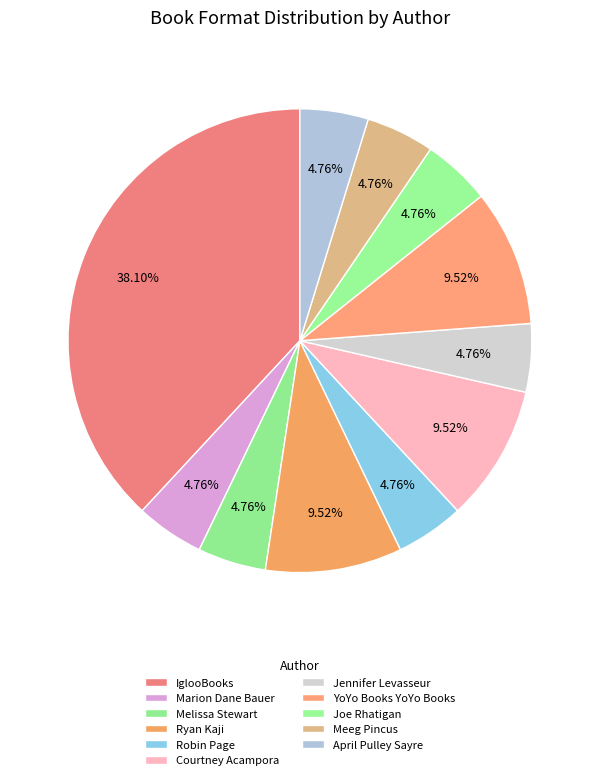

How many segments does this pie chart have?

11